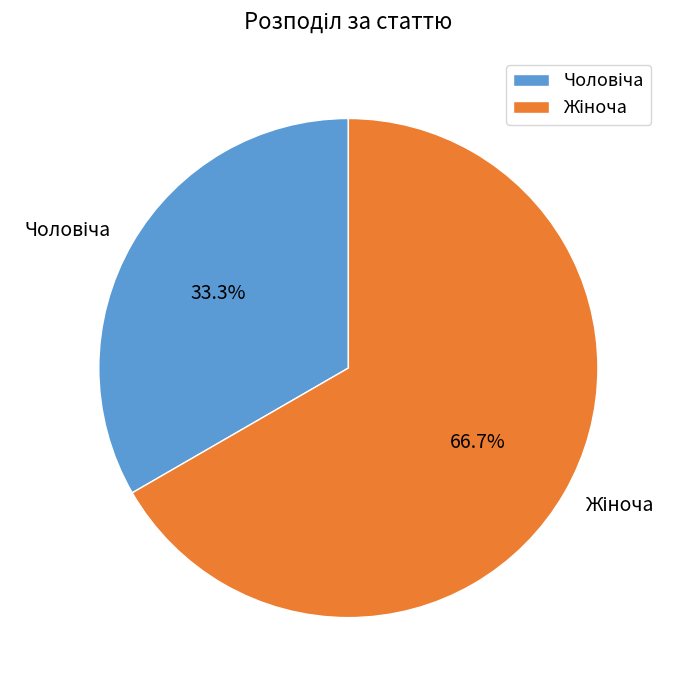

Is there any slice that represents more than half of the pie?

Yes